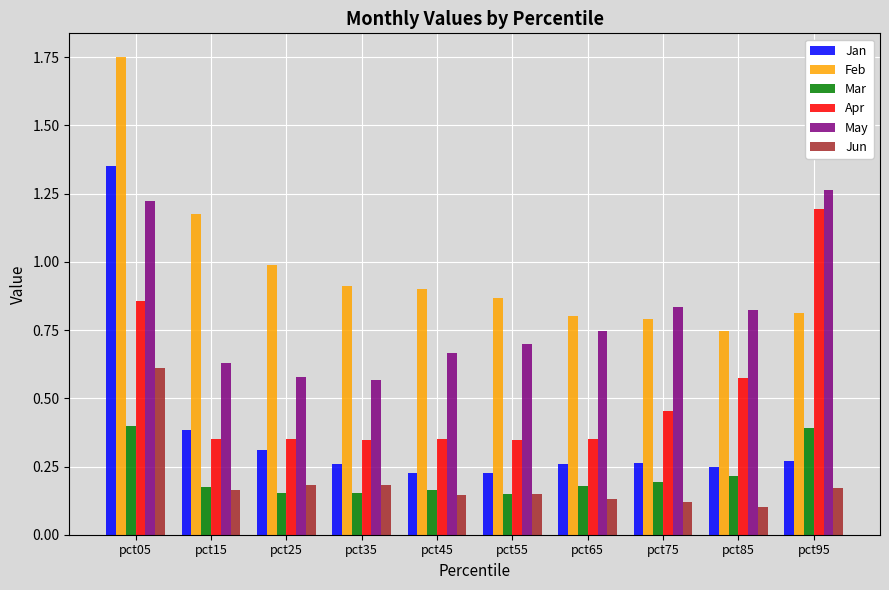

The value of Jun at pct25 is 0.1. True or false?

False